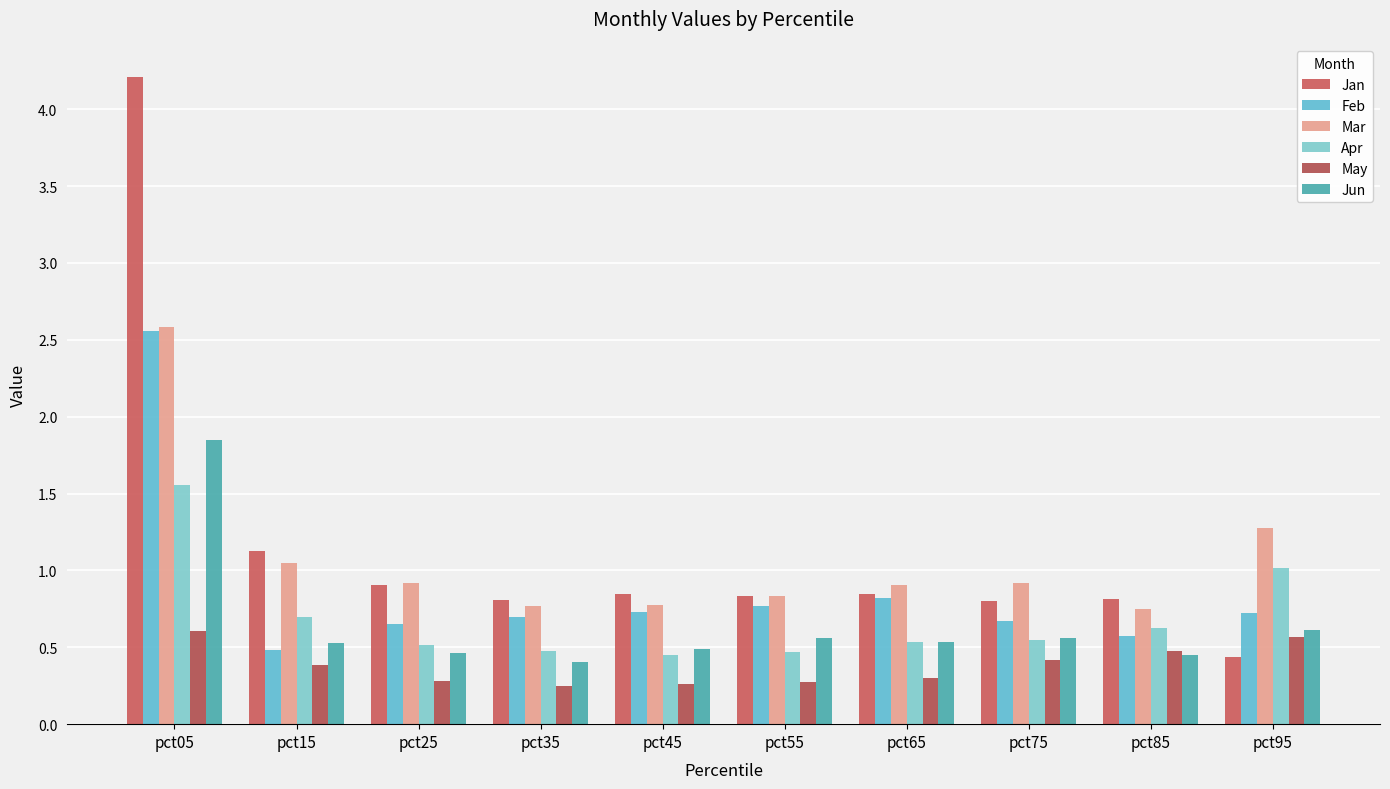

How many bars are there in each group?

6